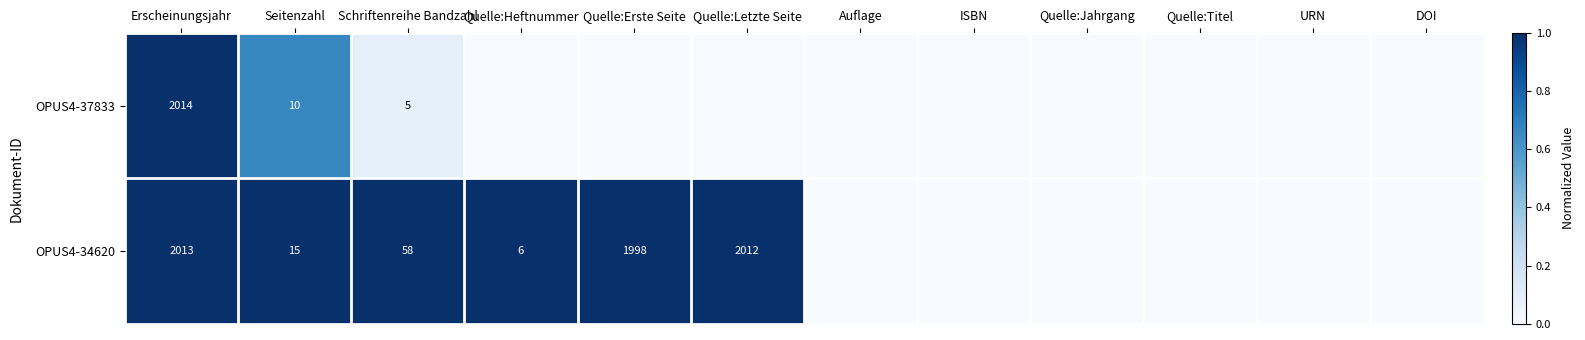

What is the spread (max minus min) of values at Schriftenreihe Bandzahl?

53